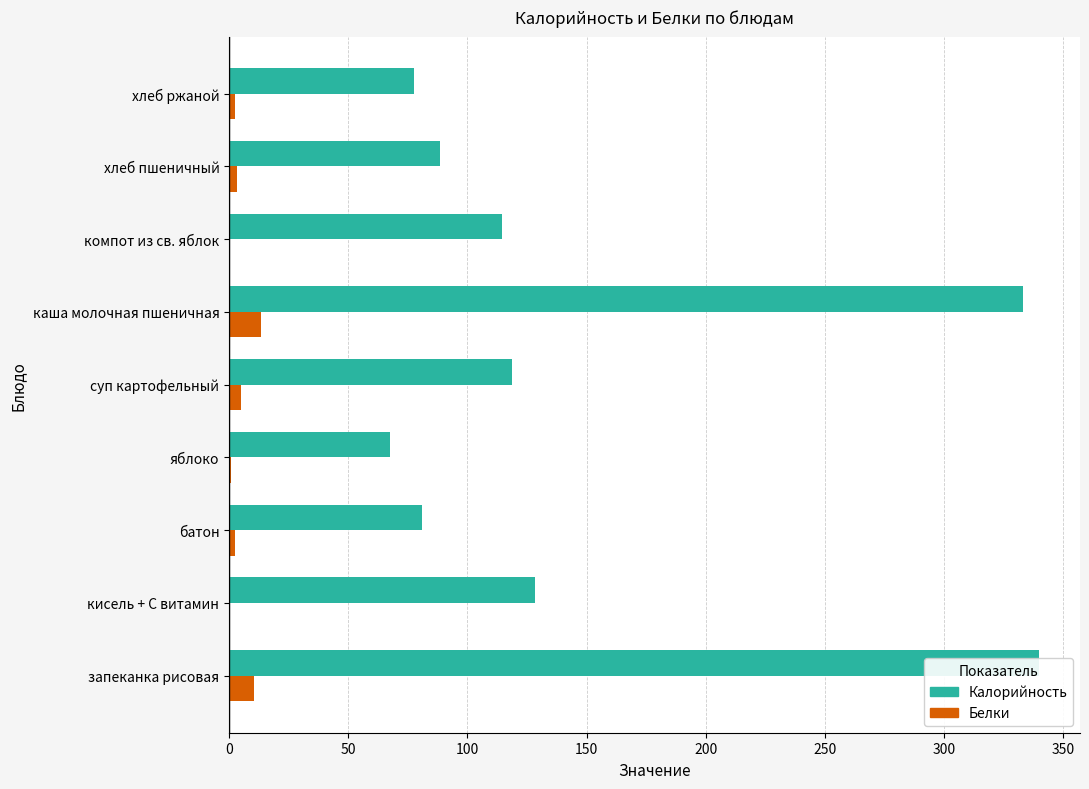

How many distinct data groups are displayed?

2